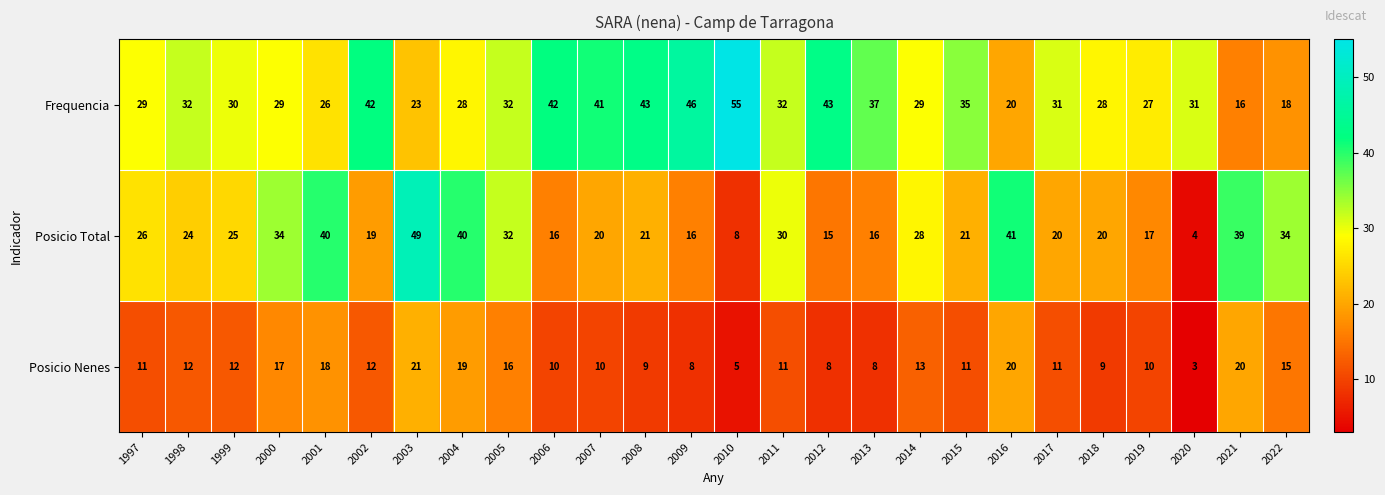

The Frequencia series shows 52 at 2005. True or false?

False